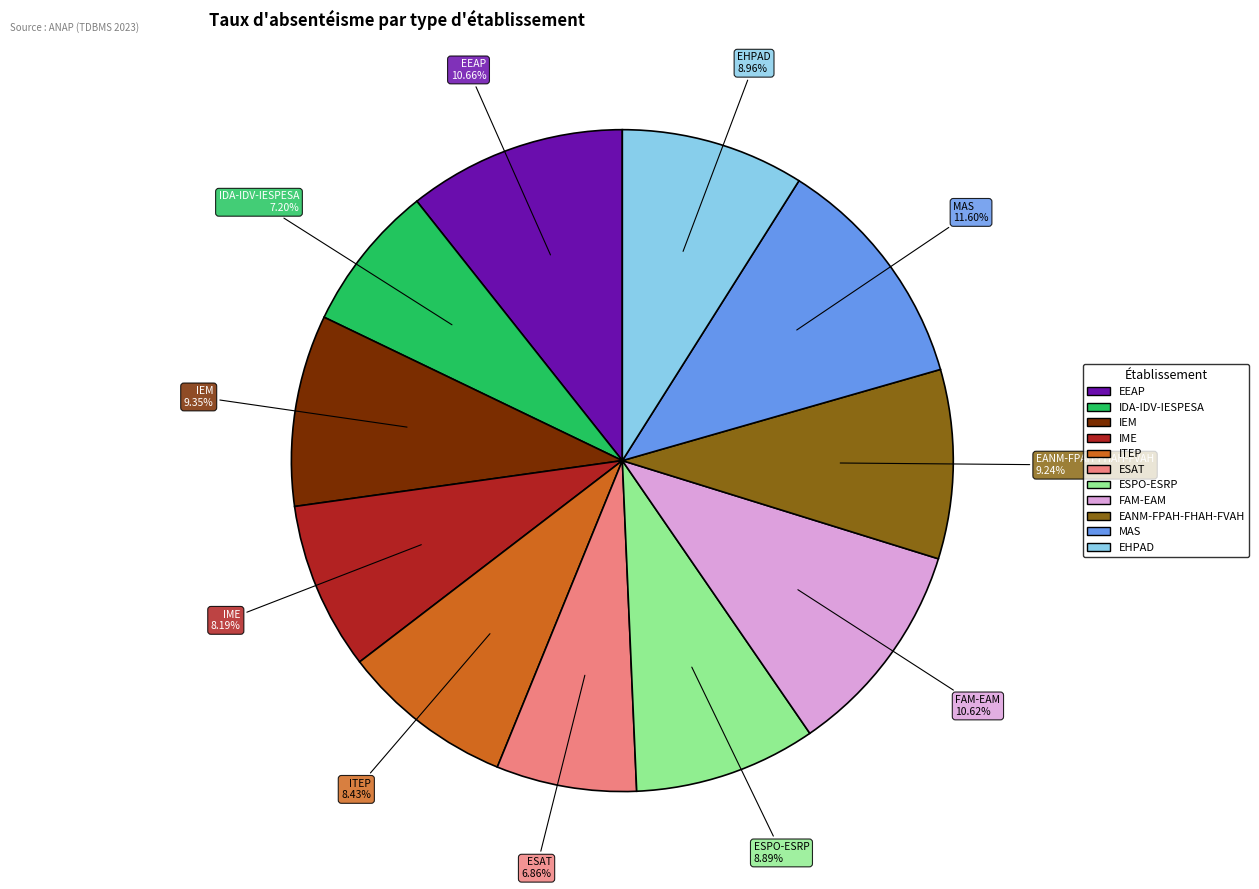

Does any single category account for the majority?

No